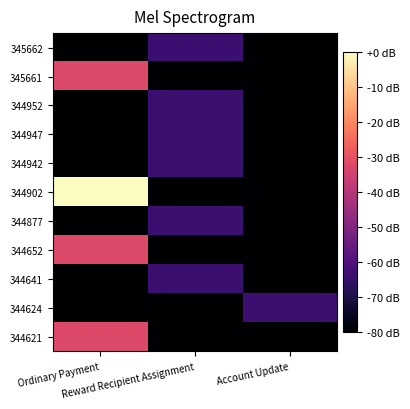

Reading left to right, extract all data points from this chart.

345662: Ordinary Payment=-80	Reward Recipient Assignment=-64	Account Update=-80
345661: Ordinary Payment=-32	Reward Recipient Assignment=-80	Account Update=-80
344952: Ordinary Payment=-80	Reward Recipient Assignment=-64	Account Update=-80
344947: Ordinary Payment=-80	Reward Recipient Assignment=-64	Account Update=-80
344942: Ordinary Payment=-80	Reward Recipient Assignment=-64	Account Update=-80
344902: Ordinary Payment=0	Reward Recipient Assignment=-80	Account Update=-80
344877: Ordinary Payment=-80	Reward Recipient Assignment=-64	Account Update=-80
344652: Ordinary Payment=-32	Reward Recipient Assignment=-80	Account Update=-80
344641: Ordinary Payment=-80	Reward Recipient Assignment=-64	Account Update=-80
344624: Ordinary Payment=-80	Reward Recipient Assignment=-80	Account Update=-64
344621: Ordinary Payment=-32	Reward Recipient Assignment=-80	Account Update=-80